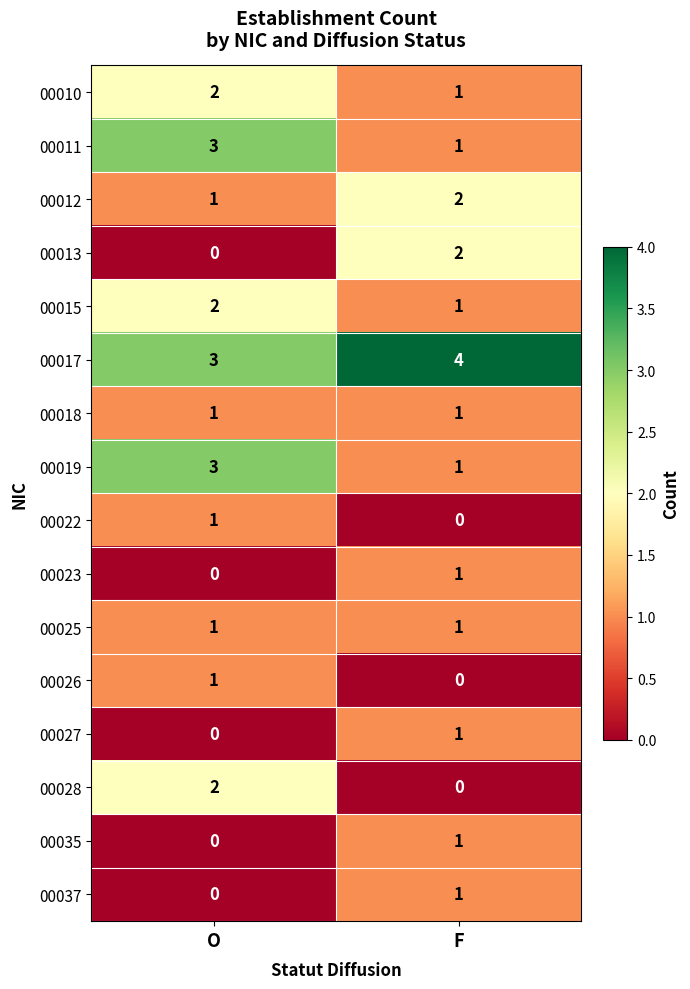

The 00017 series shows 3 at O. True or false?

True